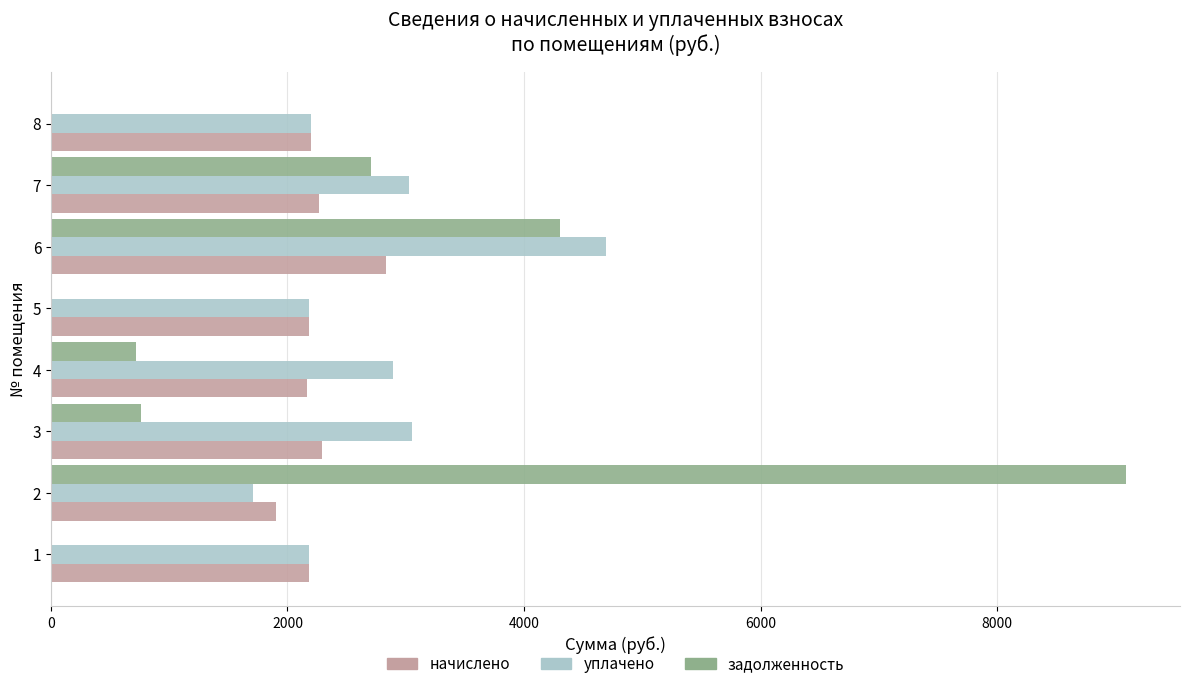

How many categories are shown in the chart?

8